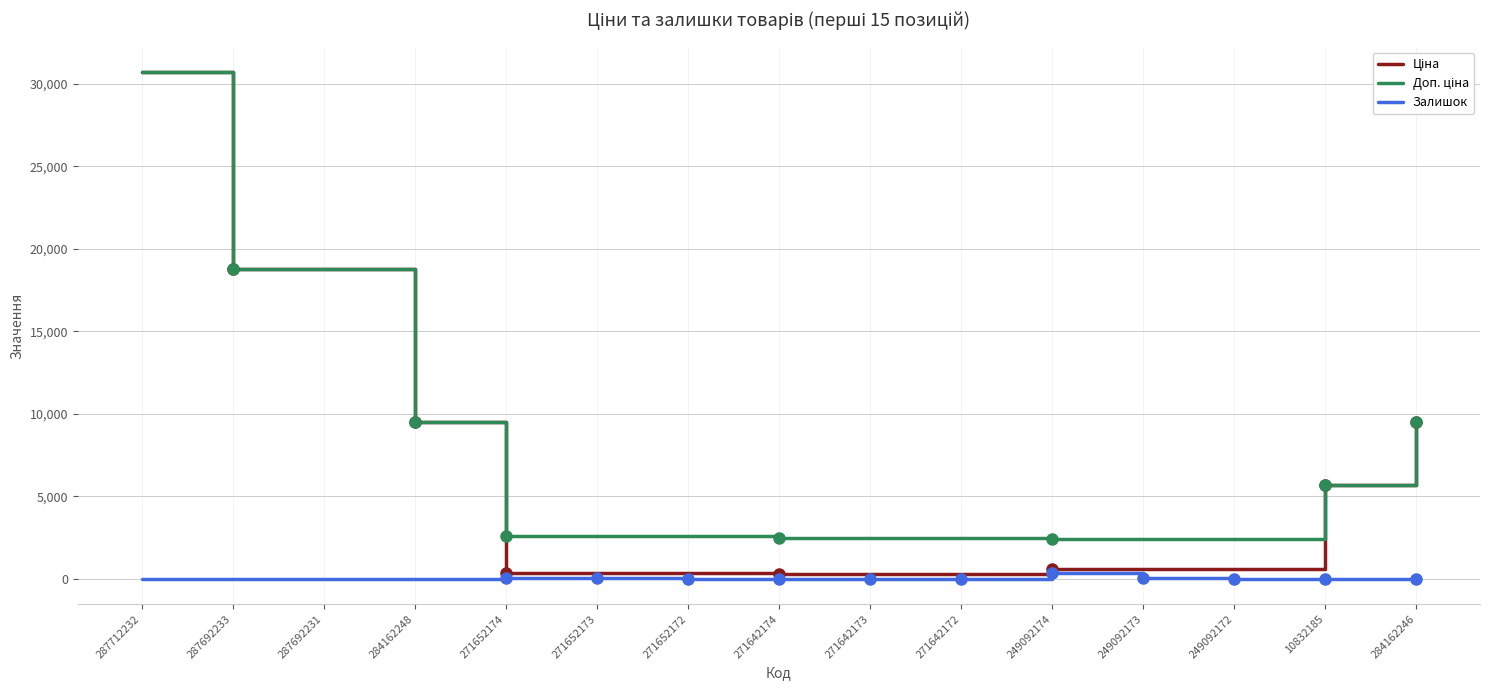

What is the spread (max minus min) of values at 249092173?

2376.8